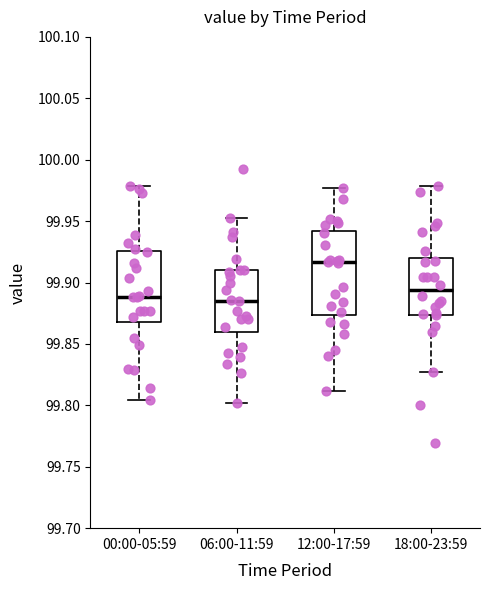

Where is the upper edge of the box for 18:00-23:59 on the y-axis? The values are not printed on the chart, so give them approximately, as read against the axis.

99.920